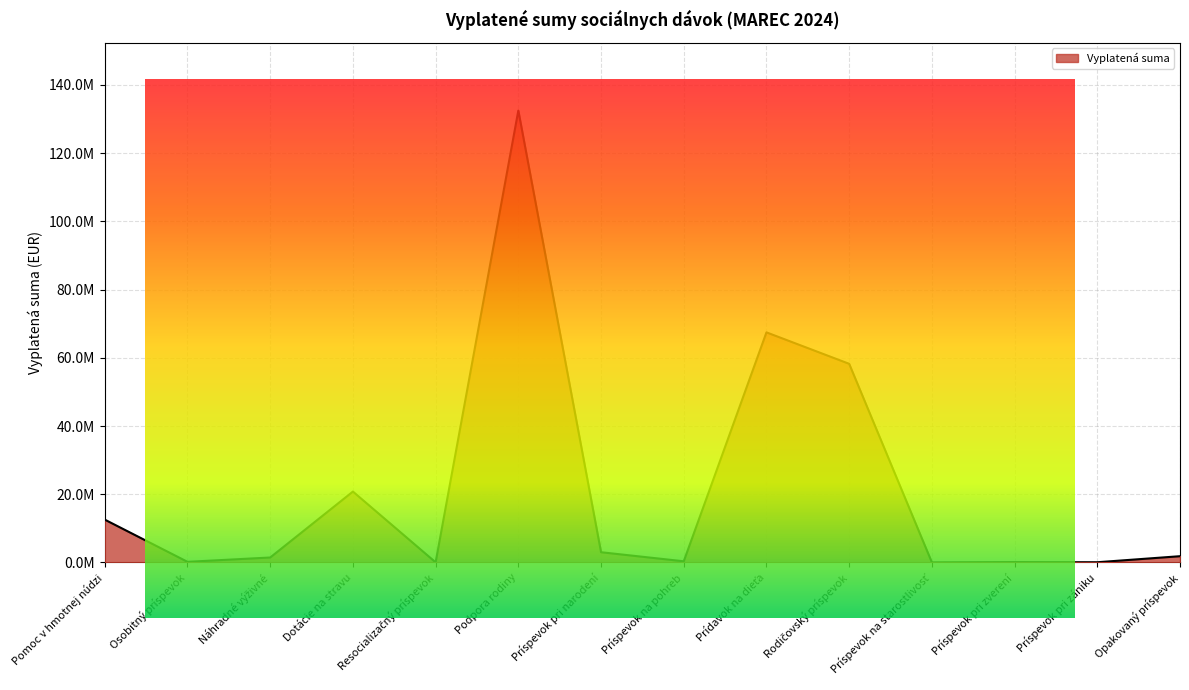

What is the change in value from Pomoc v hmotnej núdzi to Podpora rodiny?

+119929065.3